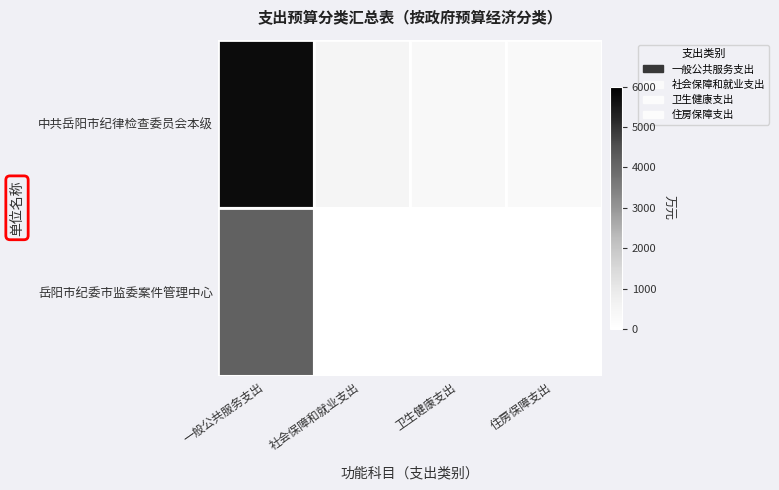

Which category has the highest value across all series?

一般公共服务支出